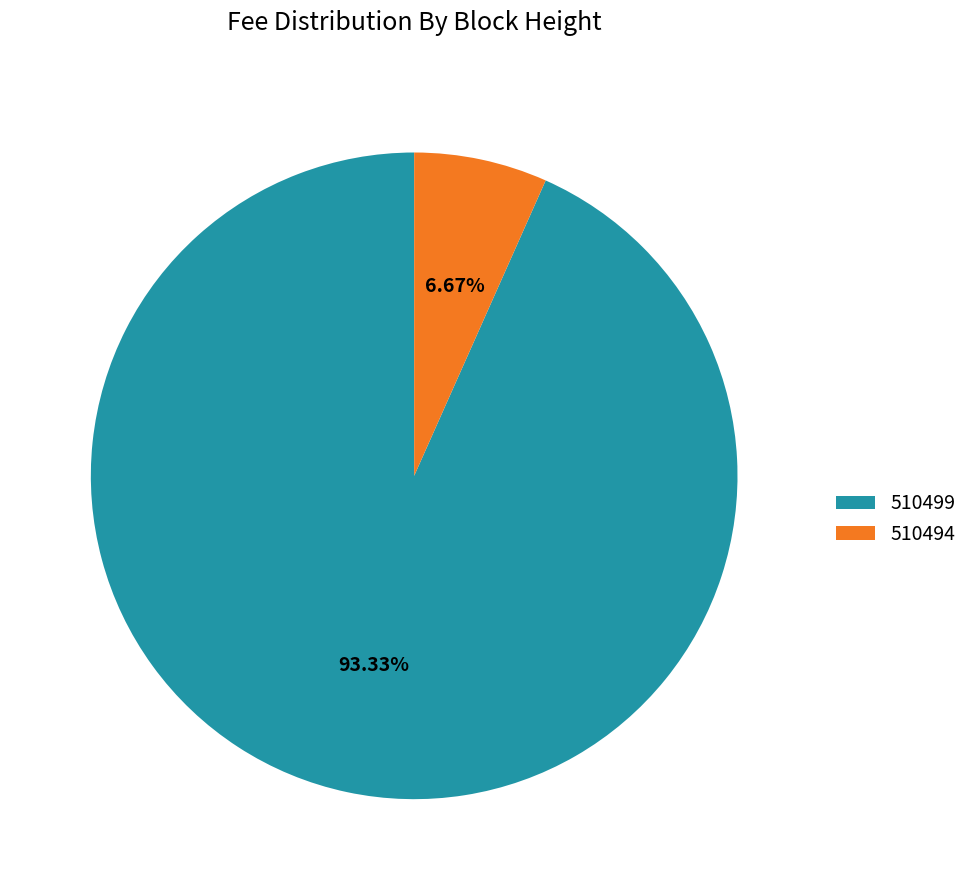

Rank the categories by value from highest to lowest.

510499, 510494